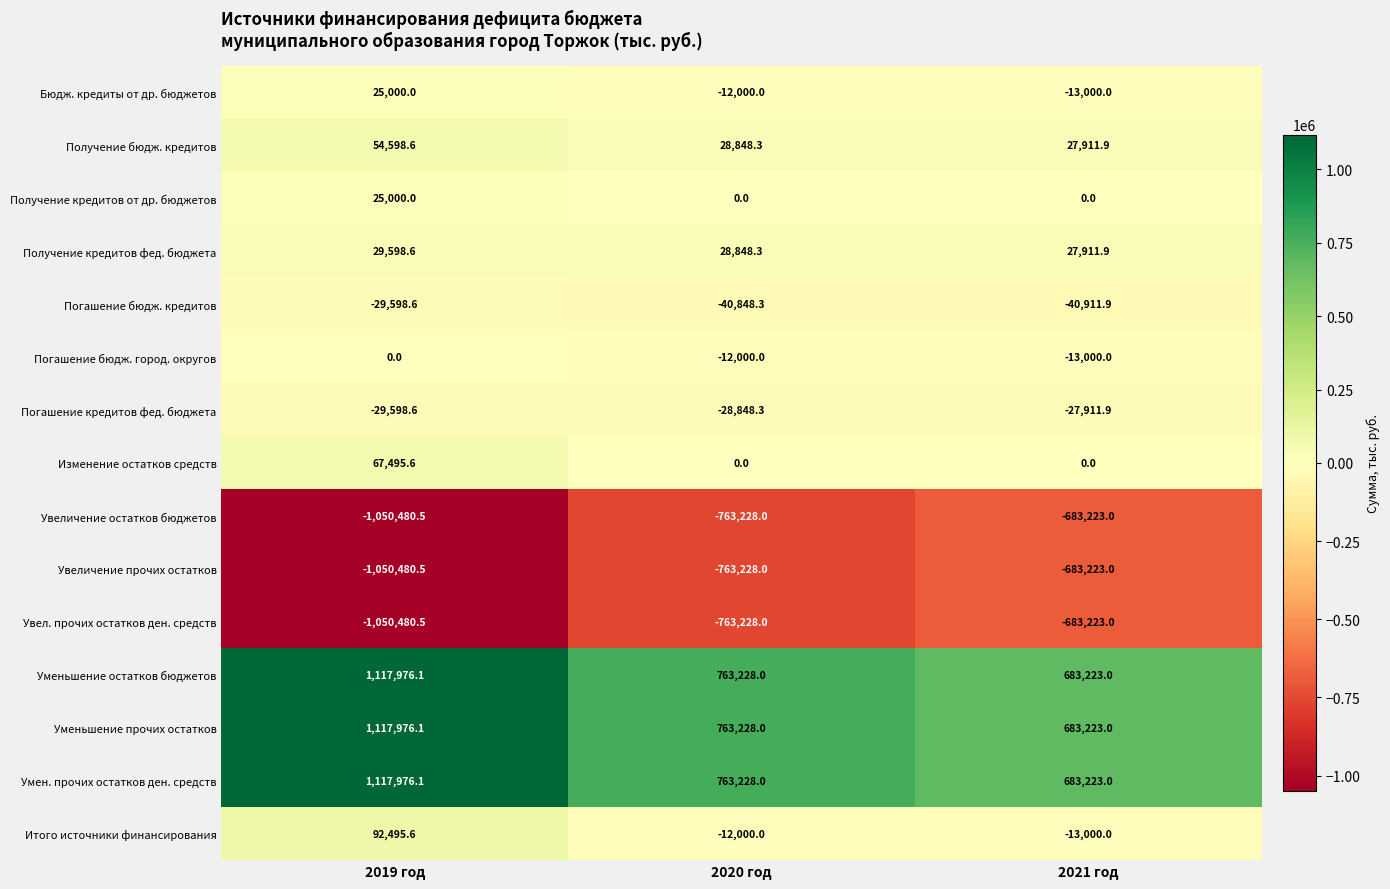

Rank the categories by Увел. прочих остатков ден. средств value from highest to lowest.

2021 год, 2020 год, 2019 год